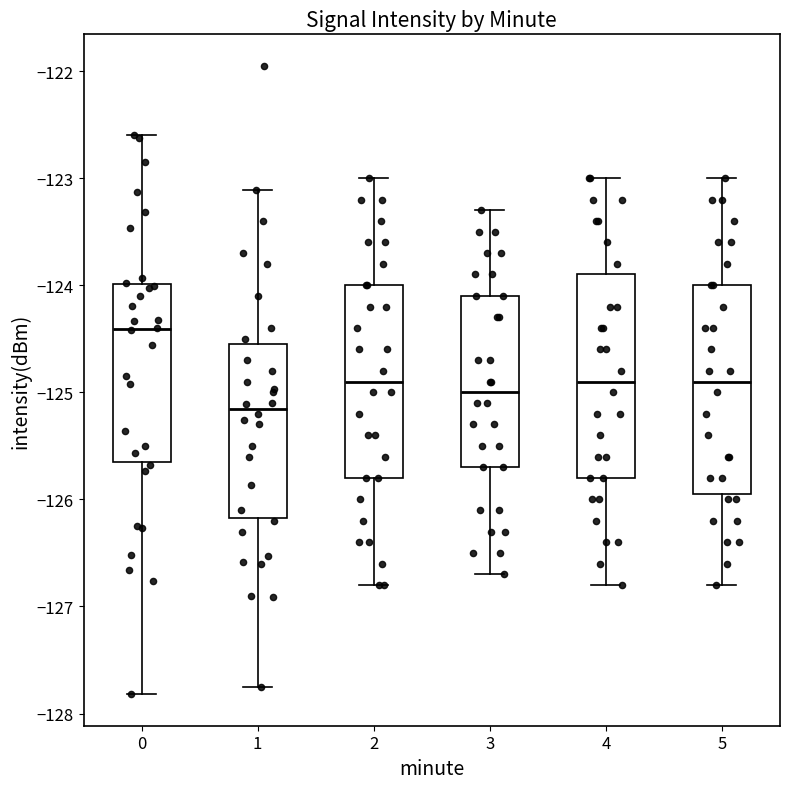

Where does the lower whisker of the box at x = 1 end on the y-axis? The values are not printed on the chart, so give them approximately, as read against the axis.

-127.8